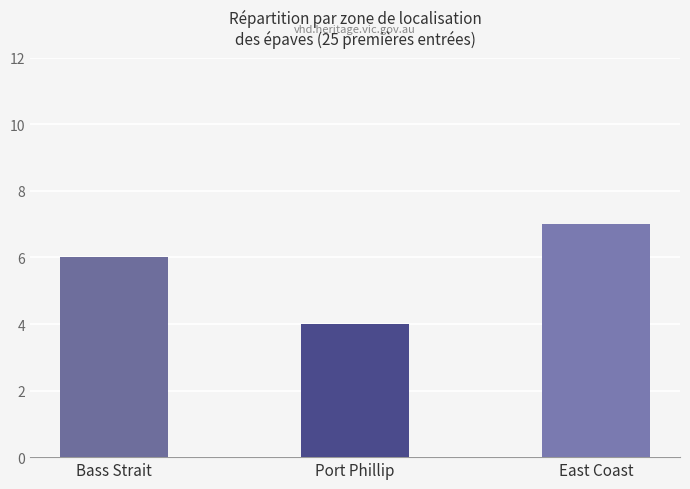

What value does the data have at Bass Strait?

6